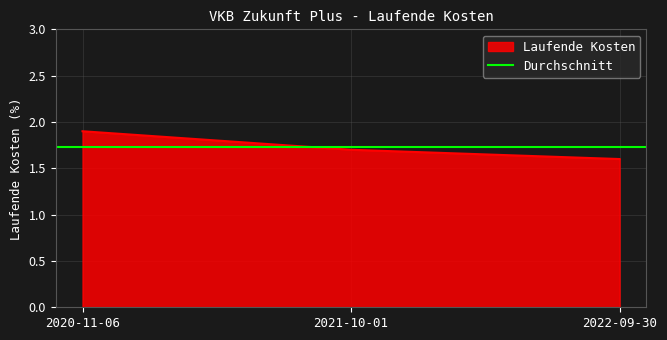

What is the difference between the maximum and second lowest values?

0.2